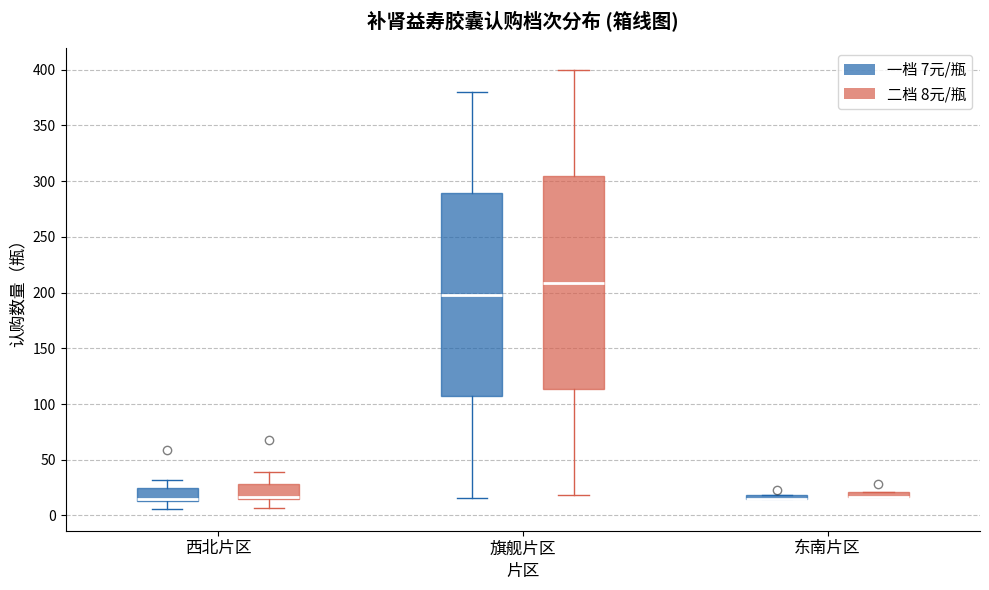

Where does the median line of the box for 旗舰片区 (二档 8元/瓶) sit on the y-axis? The values are not printed on the chart, so give them approximately, as read against the axis.

210